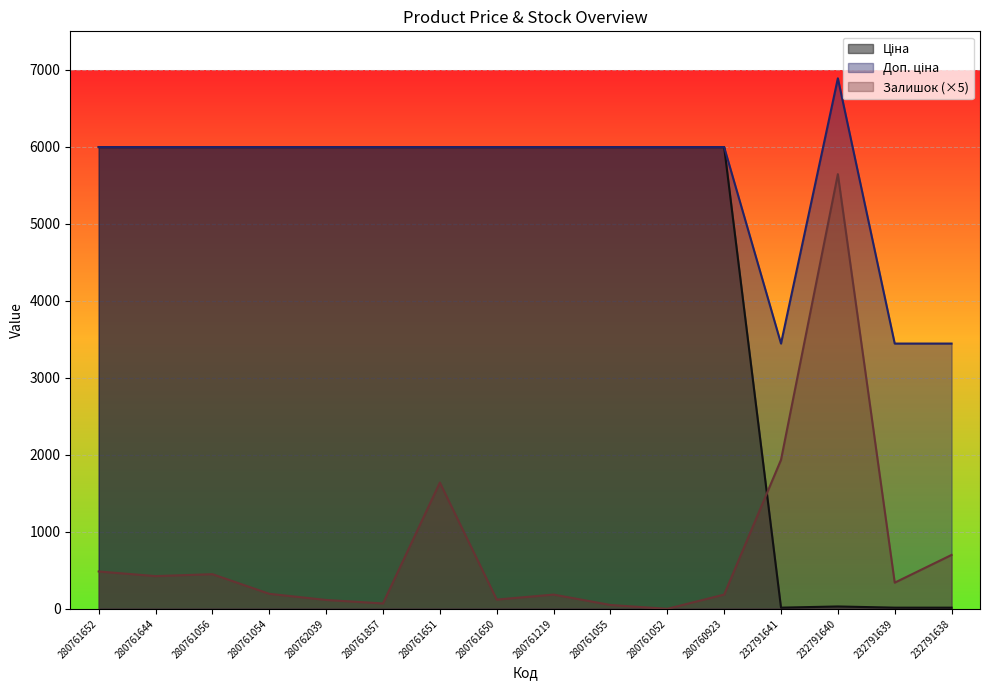

What is the greatest value displayed?

6890.0